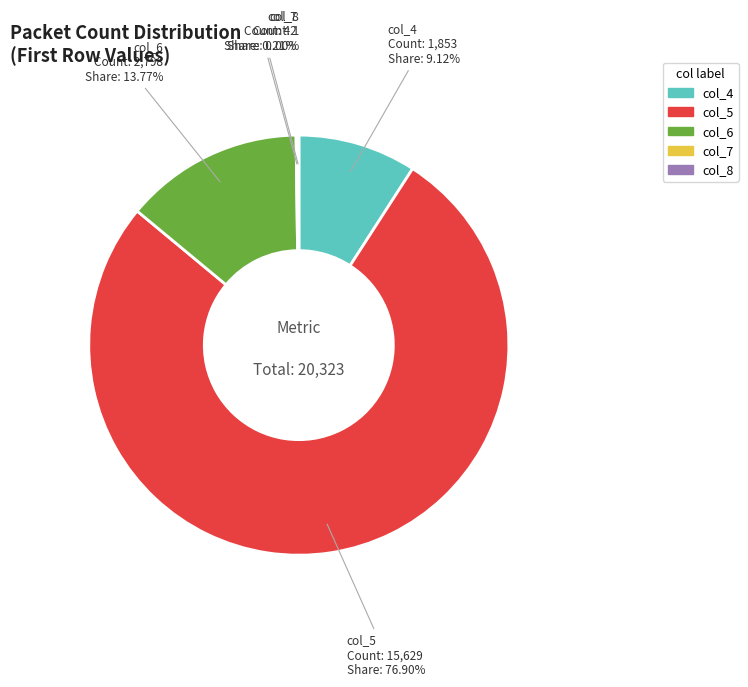

Is there any slice that represents more than half of the pie?

Yes